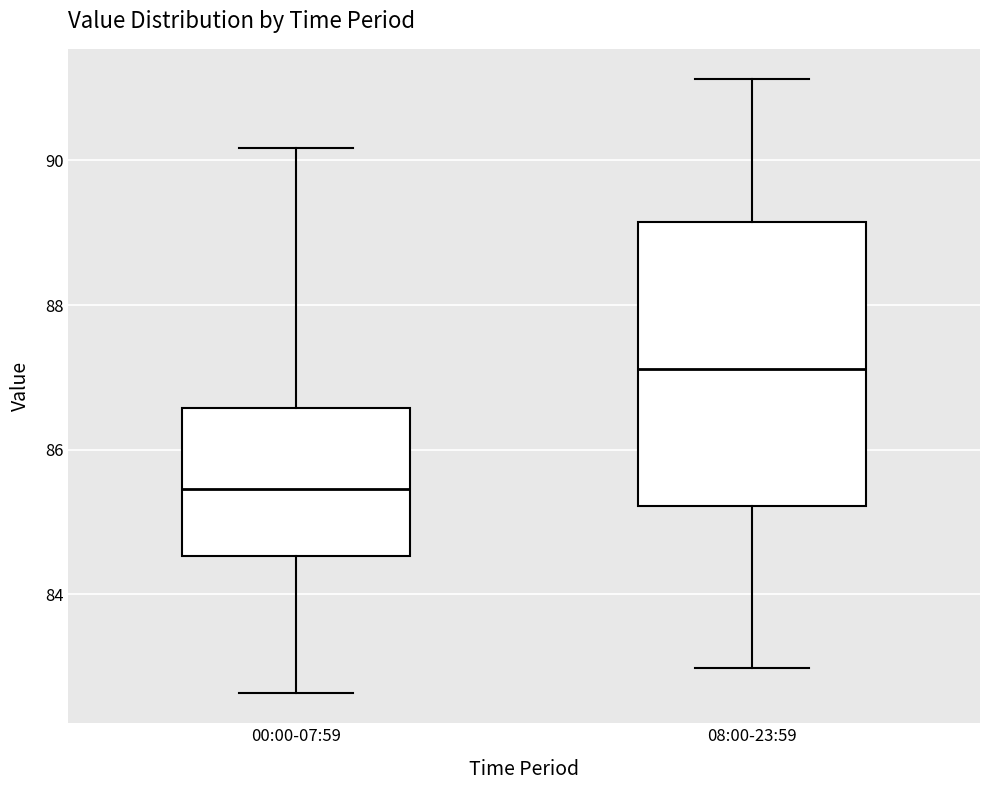

Which box's median line is the highest?

08:00-23:59